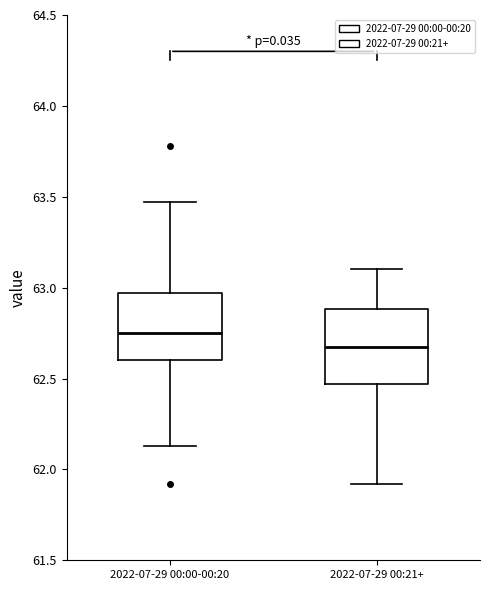

Which box's median line is the lowest?

2022-07-29 00:21+